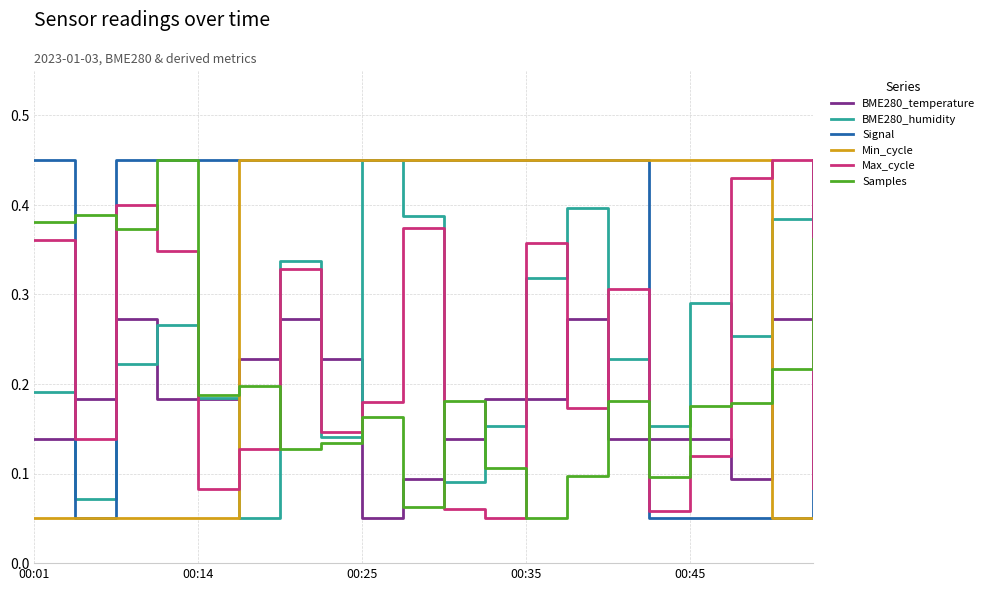

Which series has the largest total across all categories?

Signal